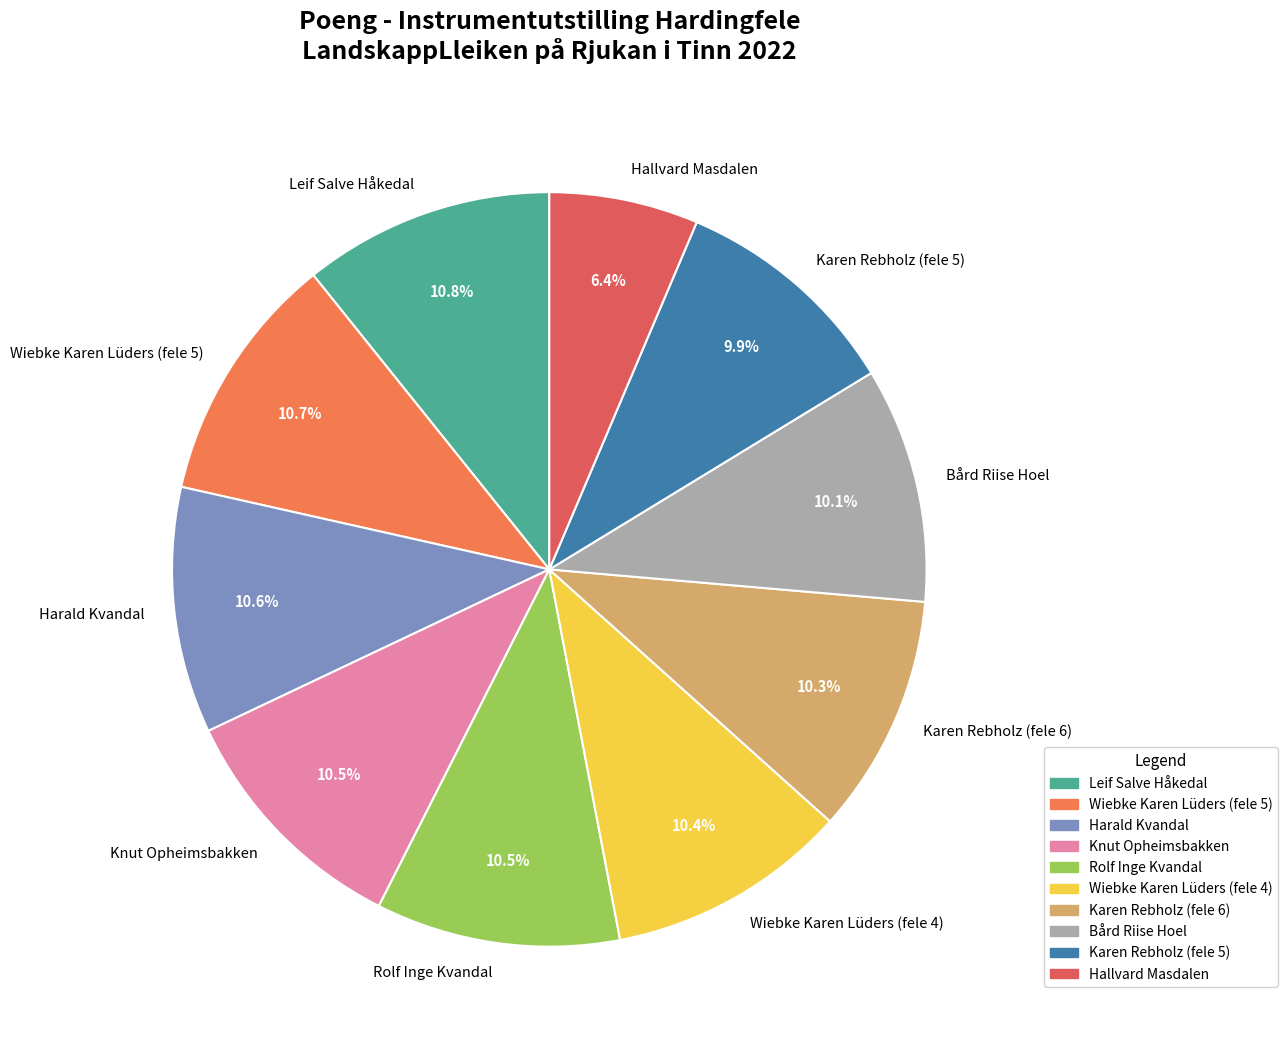

Is it true that Bård Riise Hoel is 23% of the pie?

False